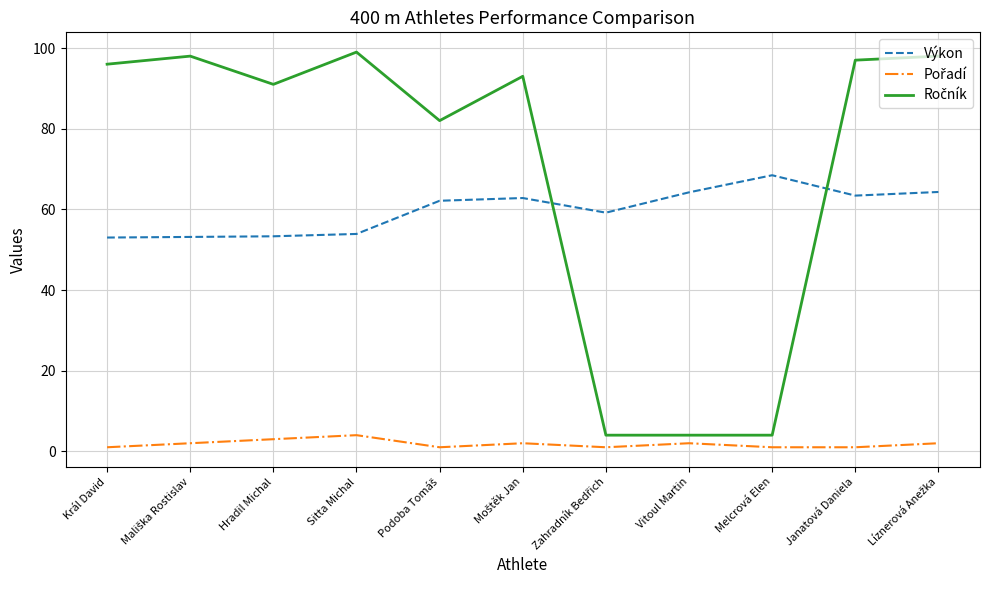

What position from the left is Sitta Michal?

4